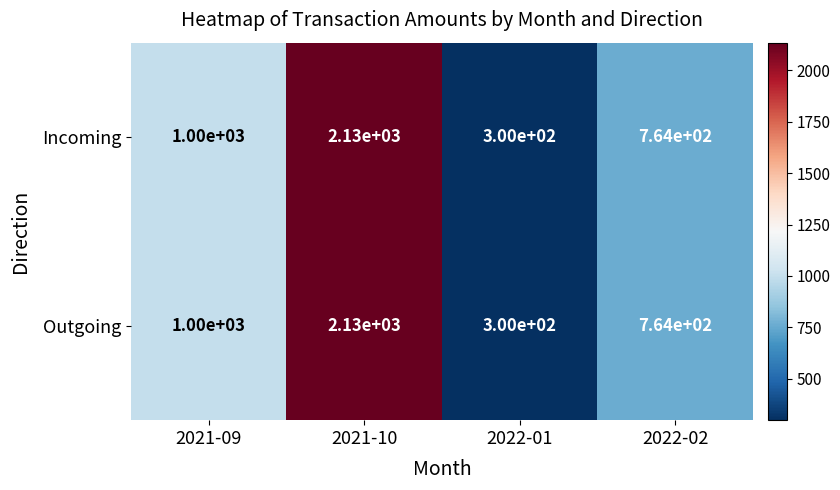

What is the sum of all Outgoing values?

4194